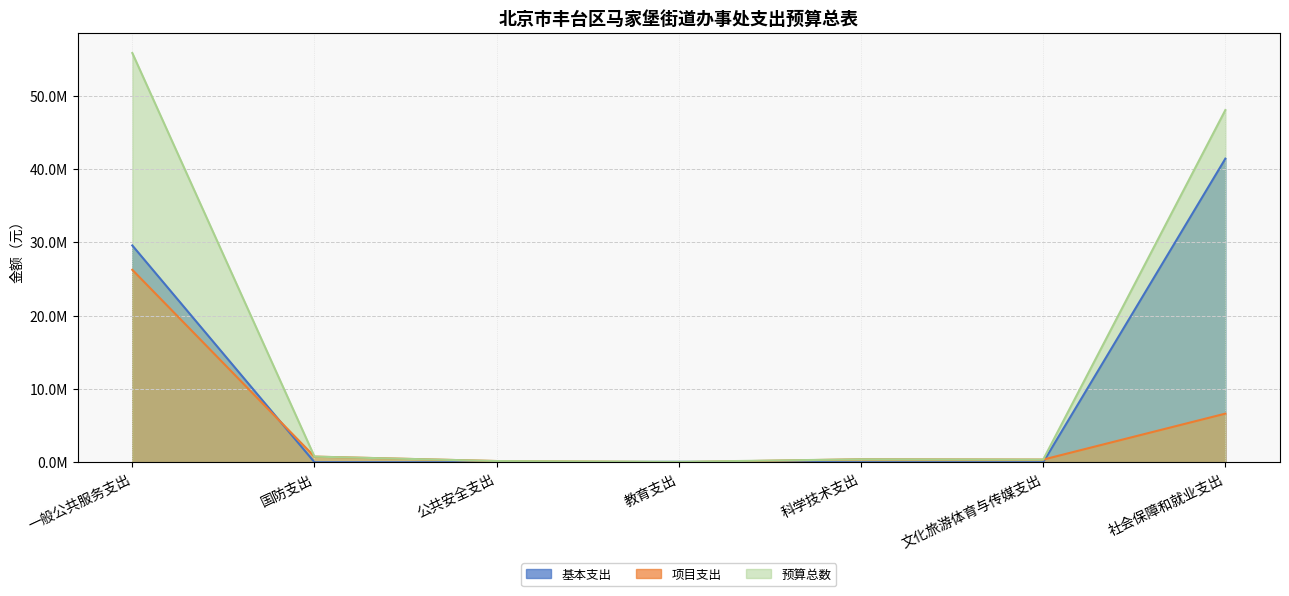

What is the value of the 项目支出 point at the 6th from the left?

357000.0